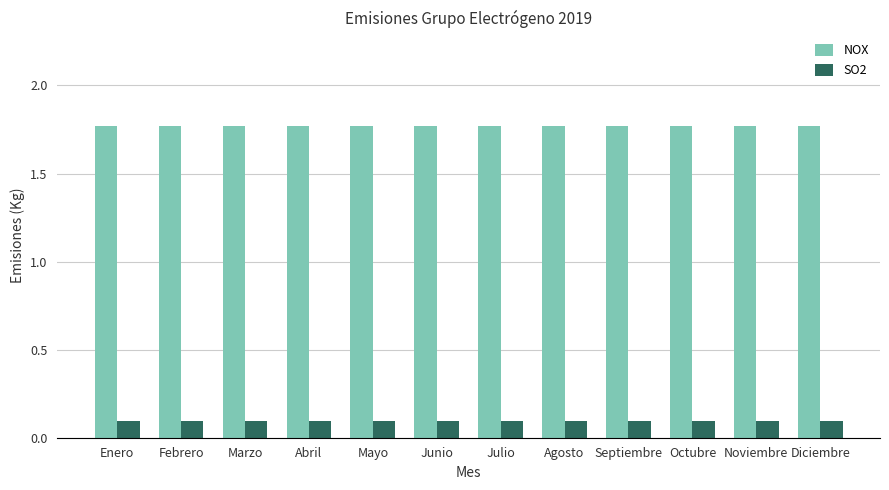

How many distinct data groups are displayed?

2